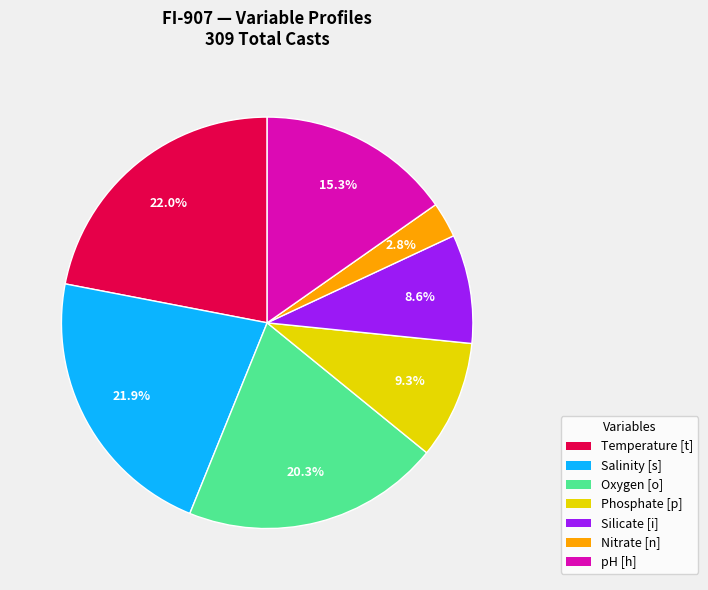

What is the ratio of the value at Temperature [t] to the value at Nitrate [n]?

7.9